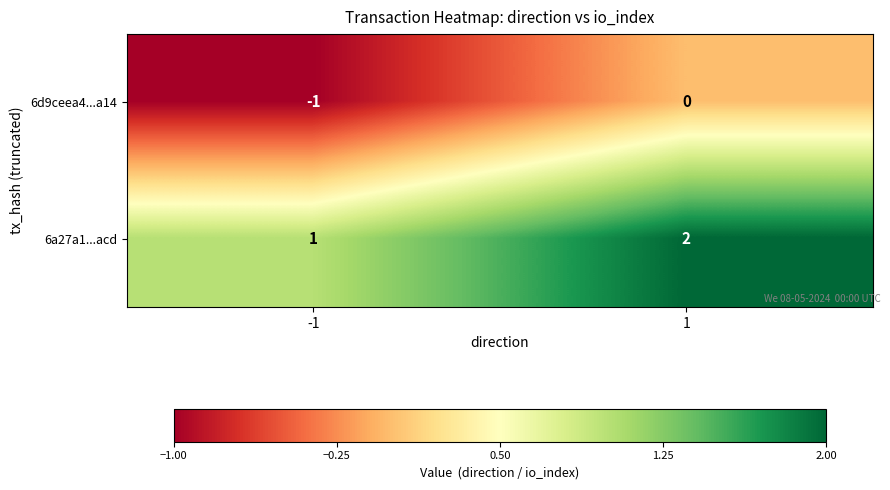

Is the value of 6a27a1...acd at 1 greater than the value of 6d9ceea4...a14 at -1?

Yes